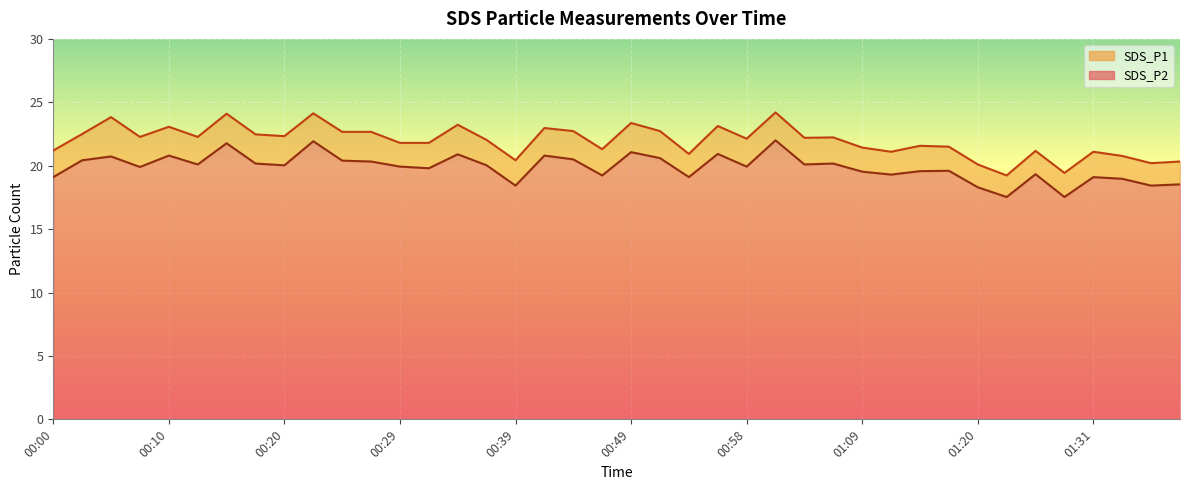

Which category has the highest value across all series?

01:01